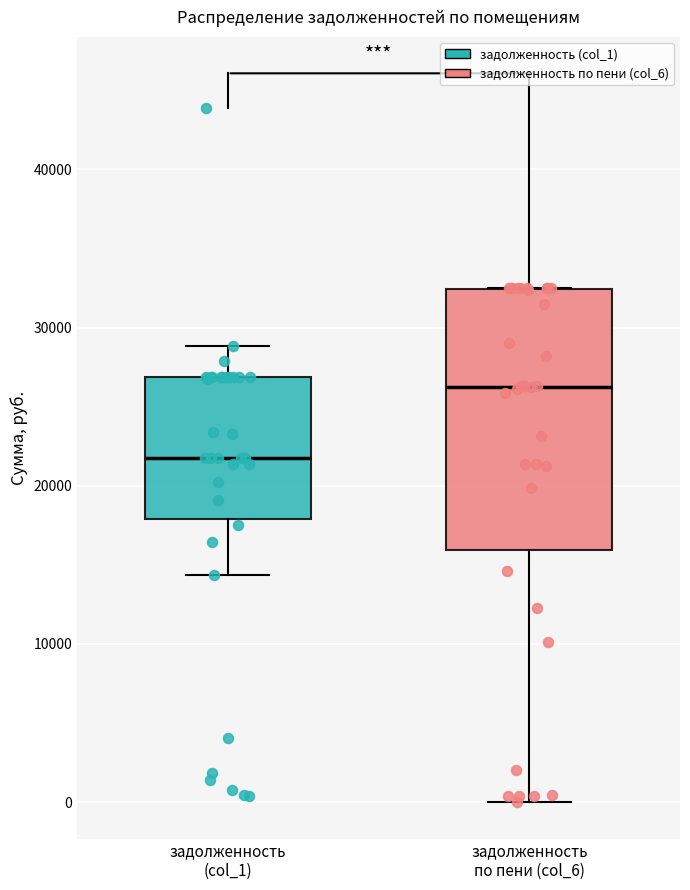

Reading left to right, transcribe this box plot: for each box, give where its median line is, the range the box spans, and where its two whiskers end, as read against the y-axis. The values are not printed on the chart, so give them approximately, as read against the axis.

задолженность (col_1): median 22000, box 18000 to 27000, whiskers 14000 to 29000
задолженность по пени (col_6): median 26000, box 16000 to 32000, whiskers 0 to 33000